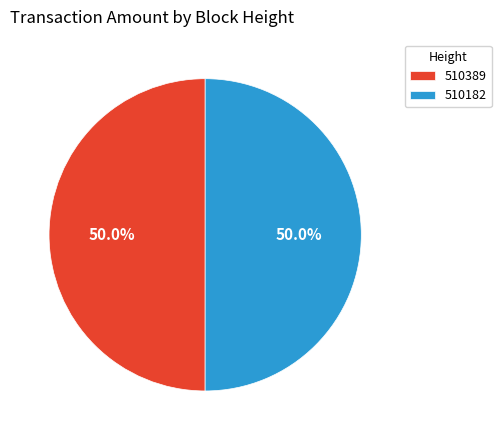

What is the ratio of the value at 510182 to the value at 510389?

1.0